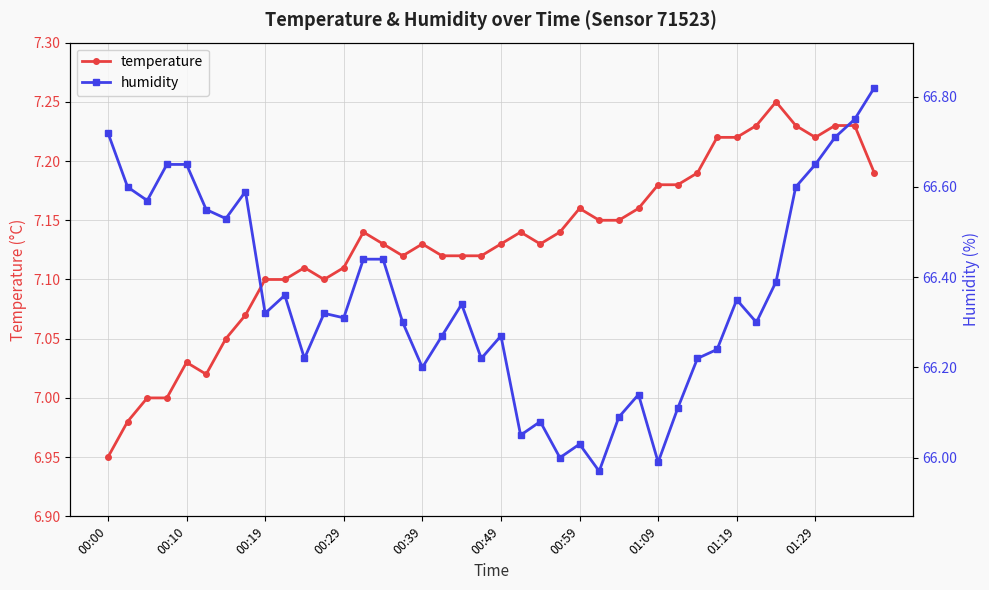

What is the difference between the second highest and second lowest values in the temperature series?

0.2